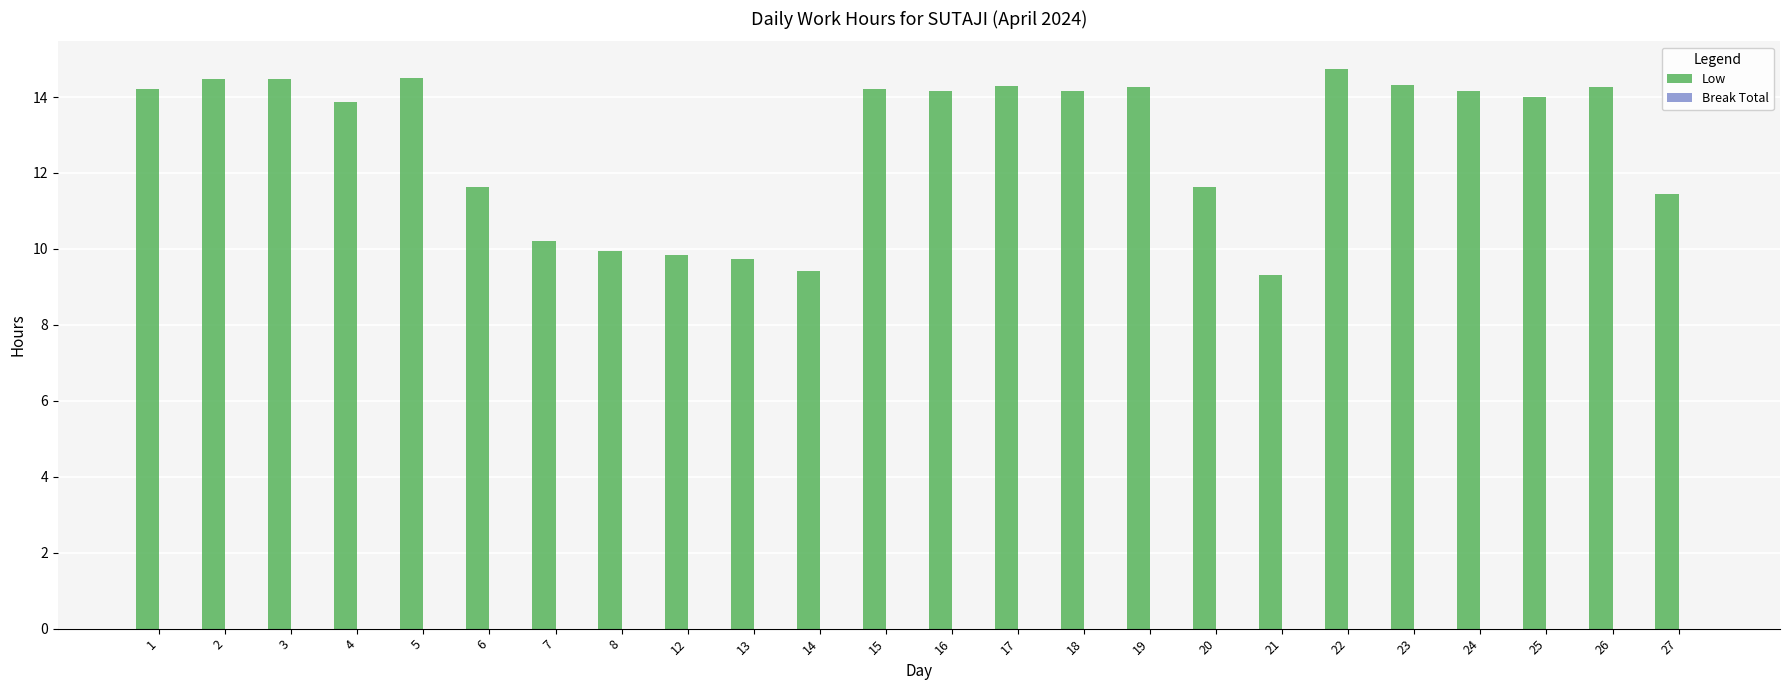

Is it true that the value at 2 is 20.6?

False